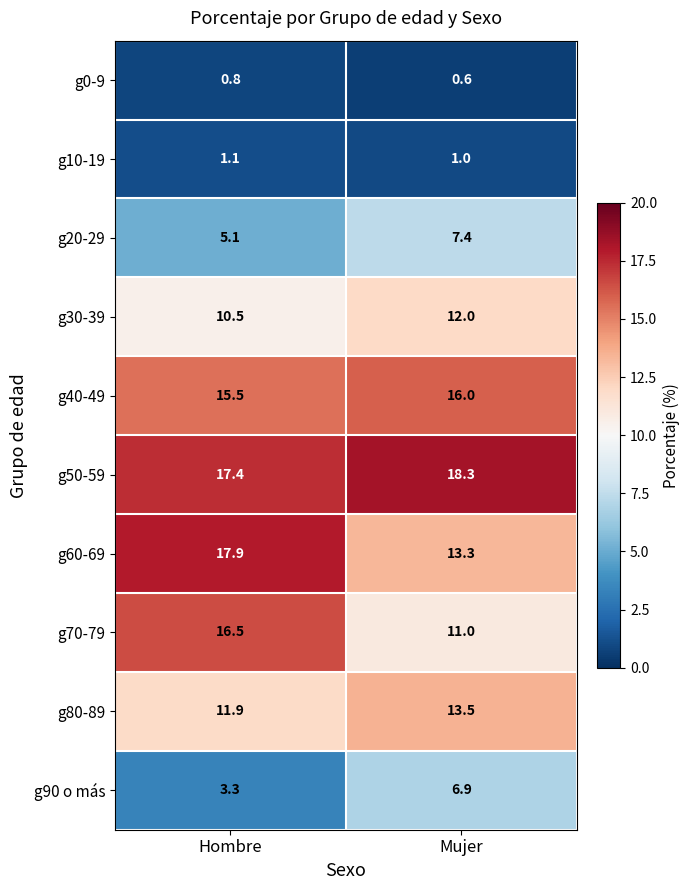

What is the difference between the maximum and minimum values in the g20-29 series?

2.3